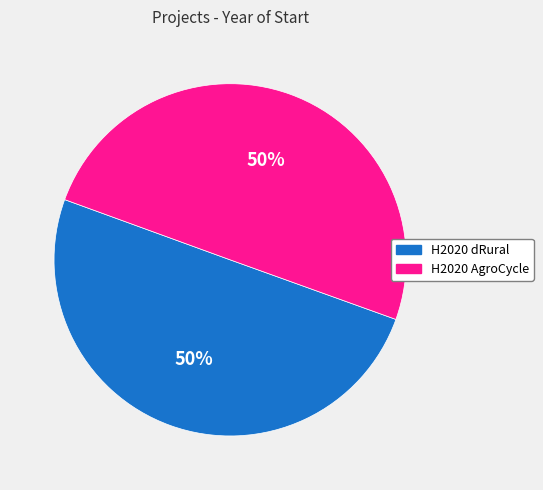

To the nearest percent, what portion does H2020 dRural represent?

50%